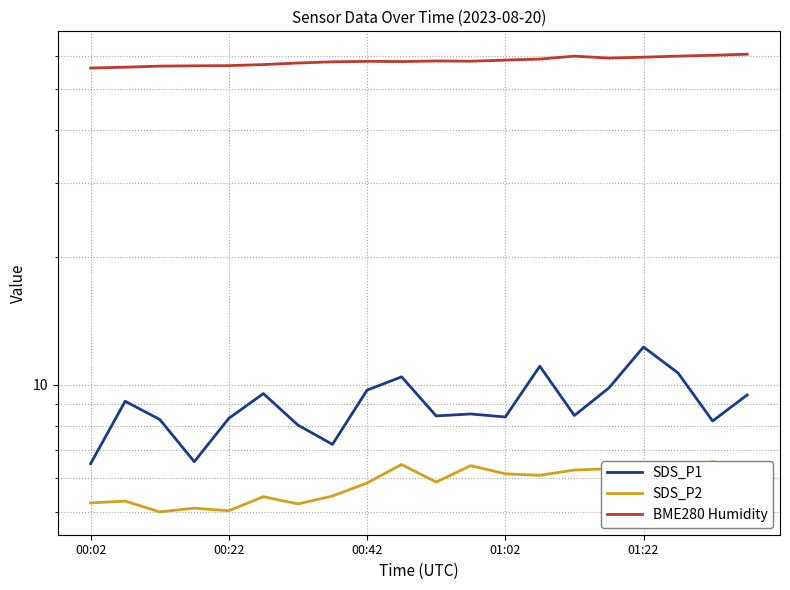

True or false: SDS_P2 and BME280 Humidity intersect in this chart.

False